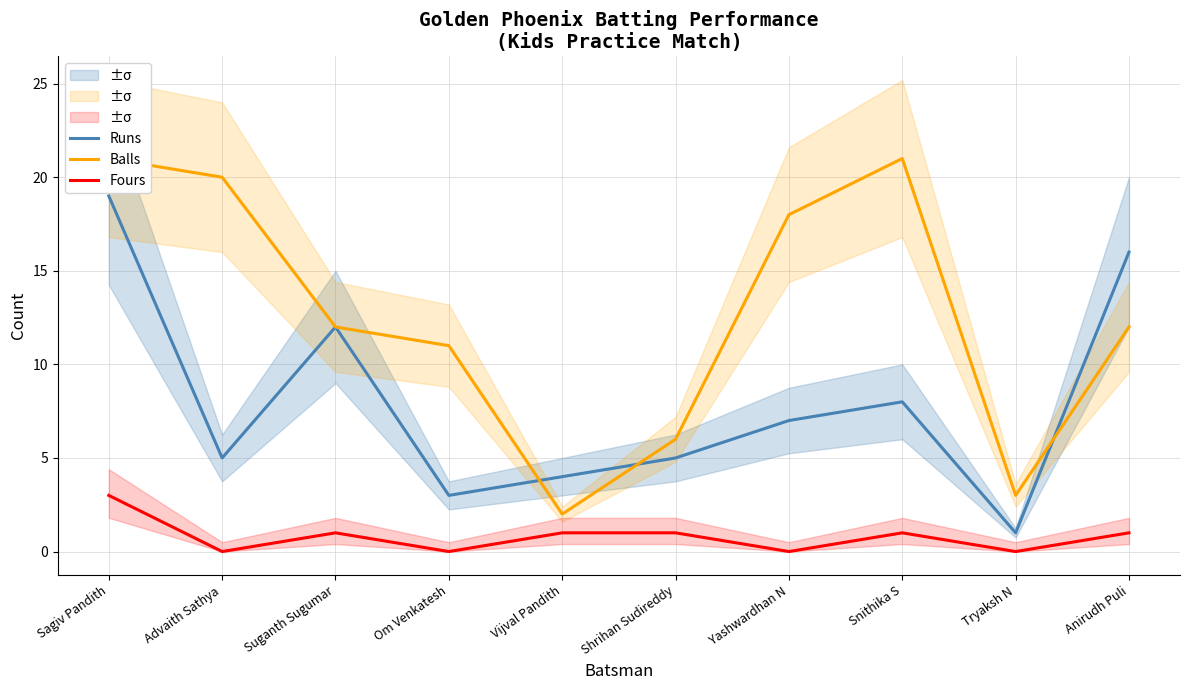

What is the total value across all series at Tryaksh N?

4